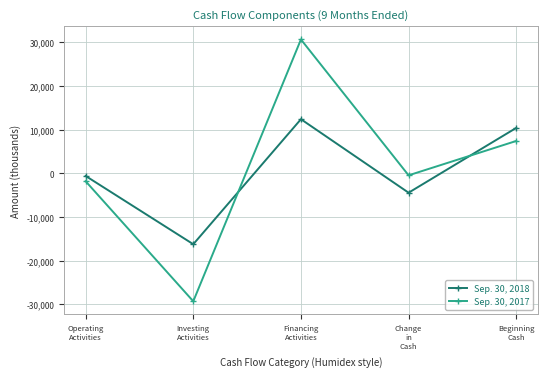

True or false: Sep. 30, 2018 has a value of -8043 at Investing
Activities.

False